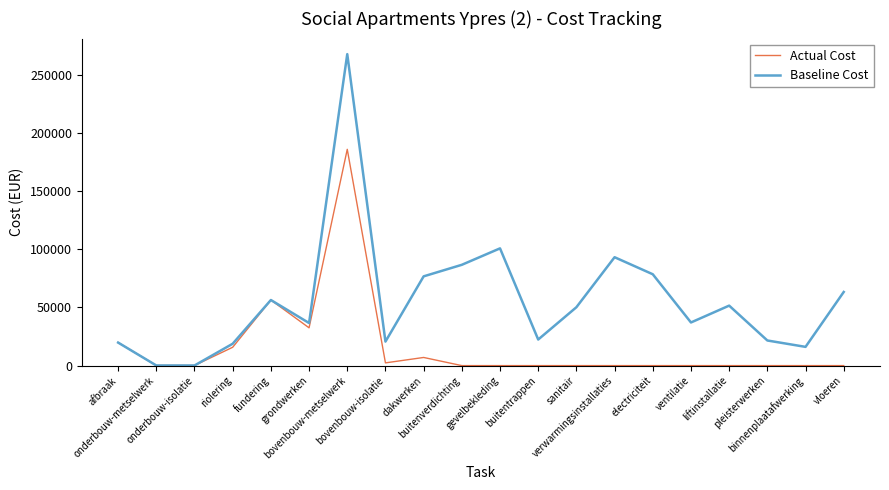

Which series has the widest spread of values?

Baseline Cost